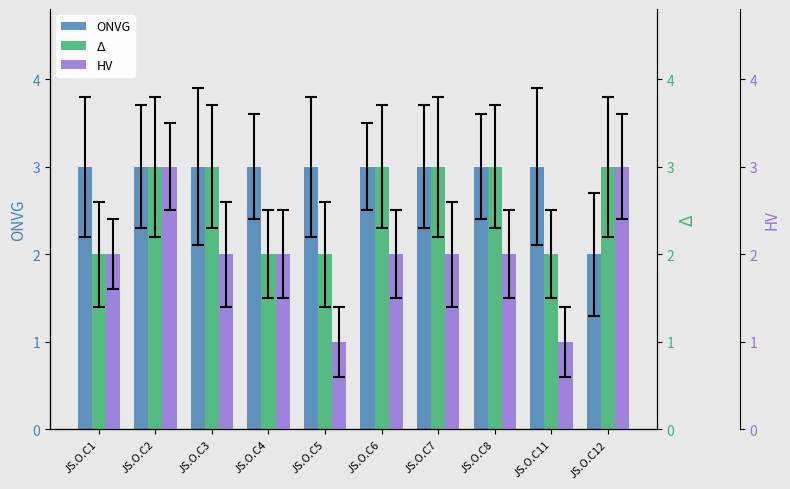

Rank the series at JS.O.C11 from lowest to highest value.

HV, $\Delta$, ONVG